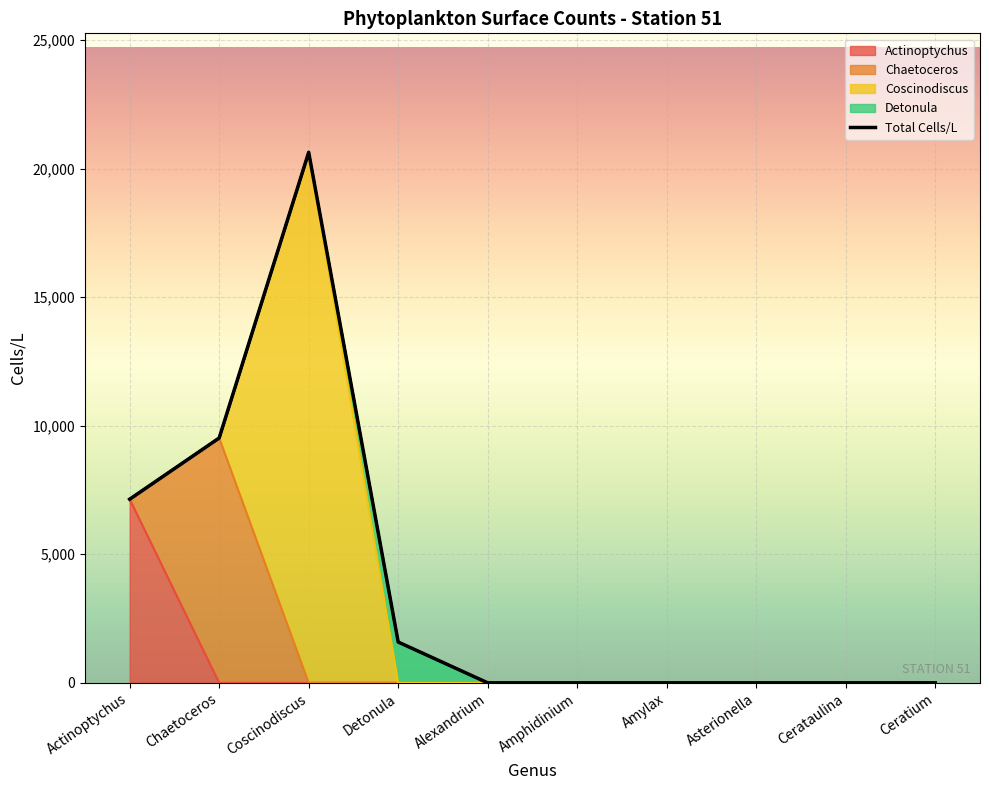

Is it true that the value at Detonula is 2577?

False